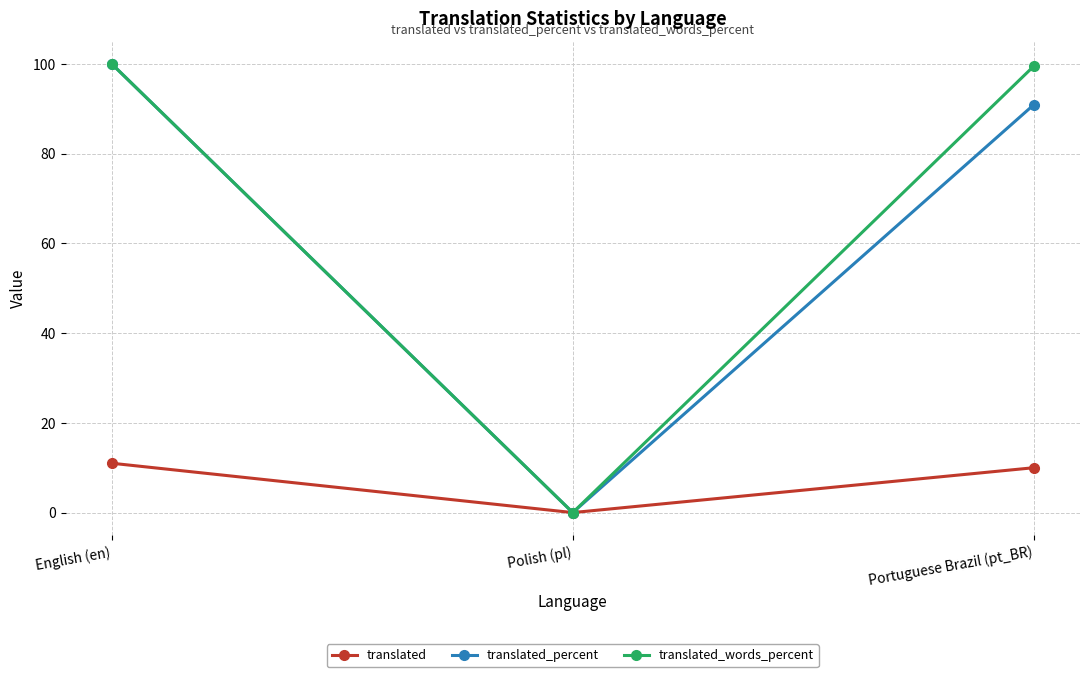

Rank the series at Portuguese Brazil (pt_BR) from lowest to highest value.

translated, translated_percent, translated_words_percent